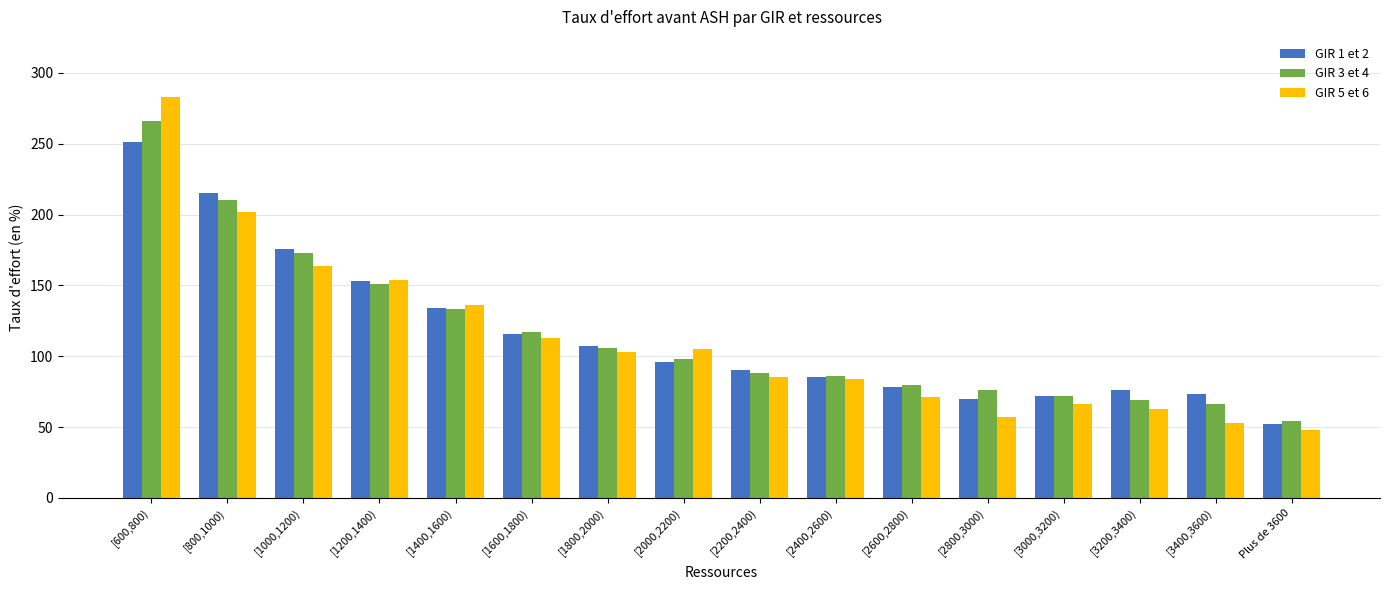

Is the value of GIR 5 et 6 at [1800,2000) greater than the value of GIR 3 et 4 at [600,800)?

No